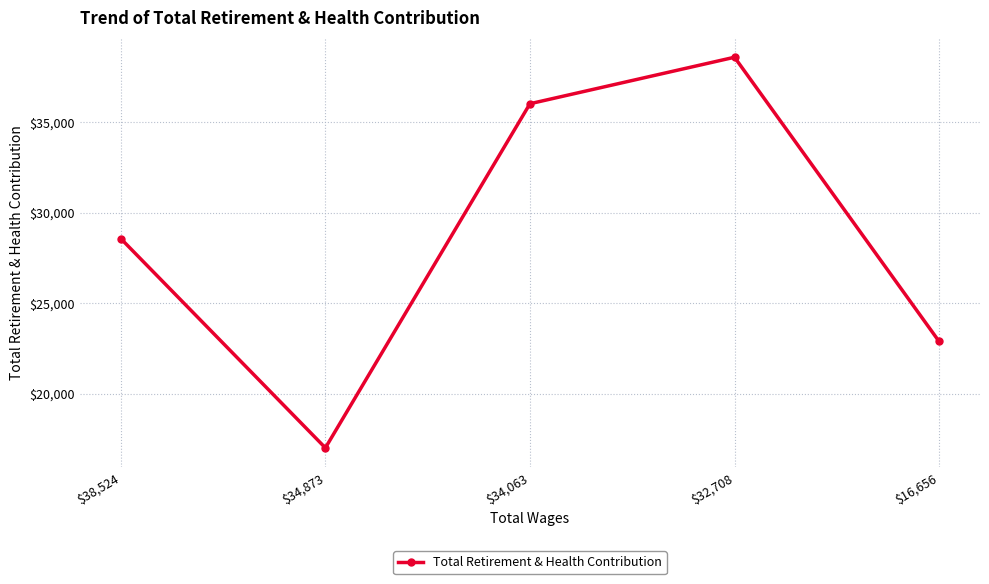

At which label is the value closest to 27803?

$38,524